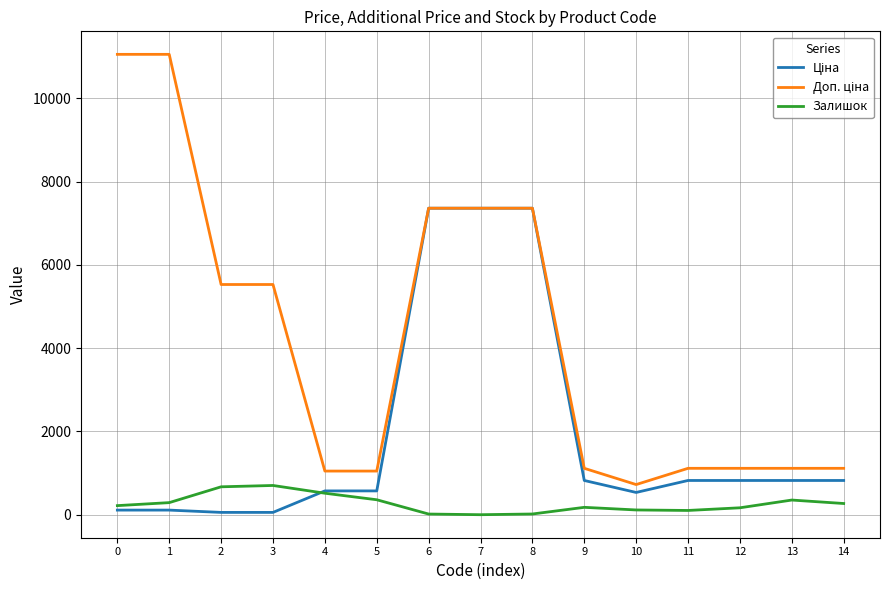

What is the difference between the Залишок values at 14 and 0?

51.0